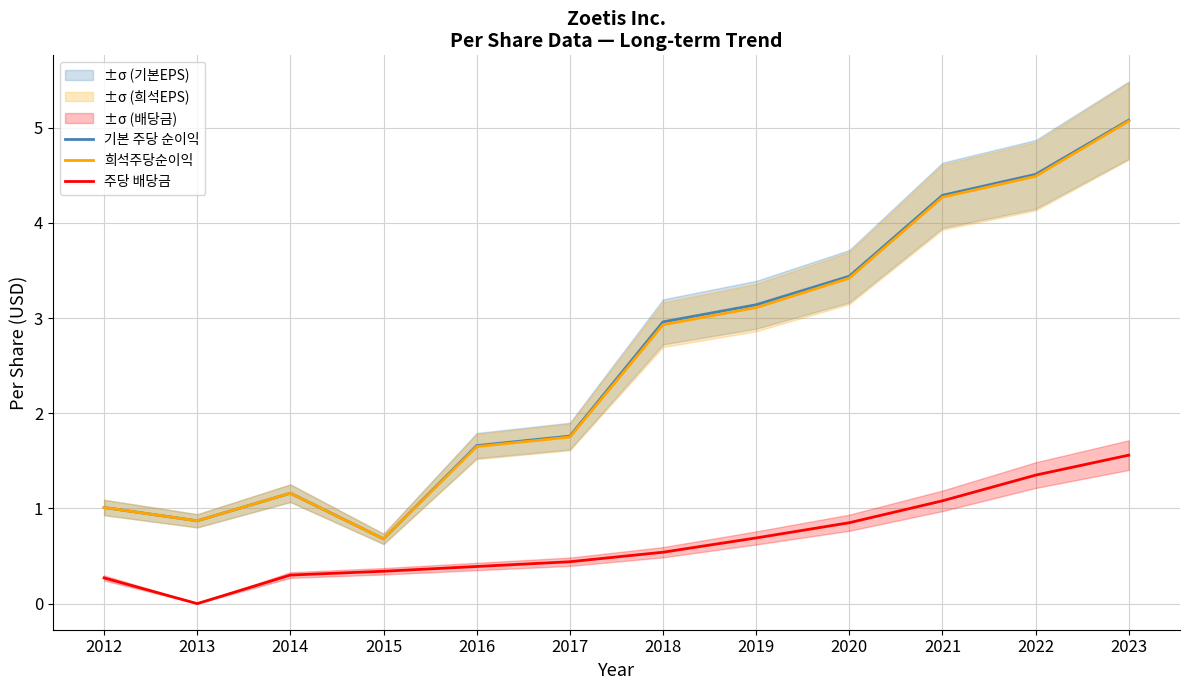

Which series has the largest range (max minus min)?

기본 주당 순이익